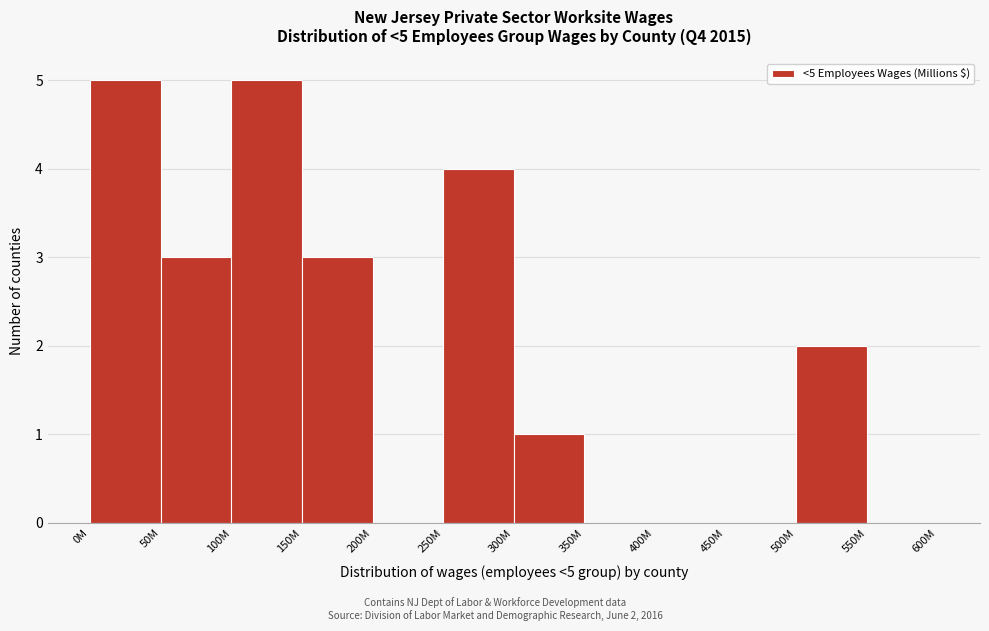

Reading right to left, extract all data points from this chart.

550M=0	500M=2	450M=0	400M=0	350M=0	300M=1	250M=4	200M=0	150M=3	100M=5	50M=3	0M=5